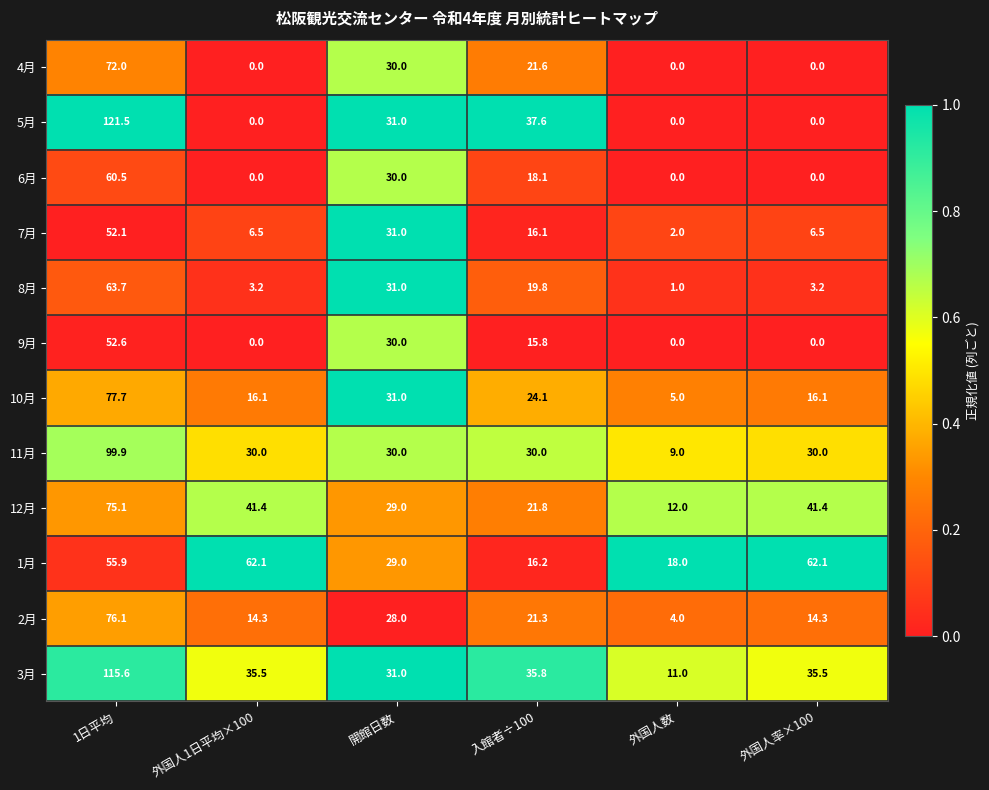

Which series has the widest spread of values?

5月